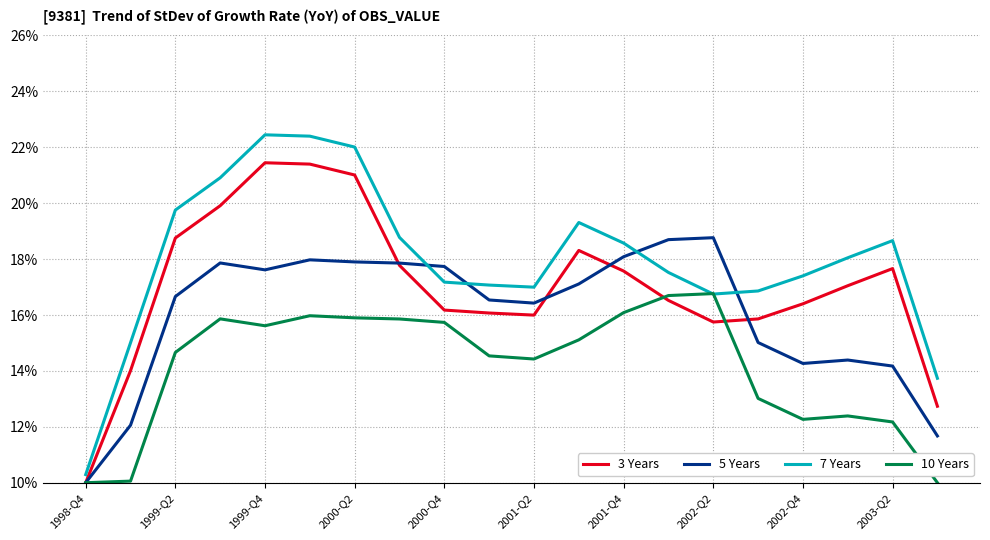

What are all the series names shown in the legend?

3 Years, 5 Years, 7 Years, 10 Years